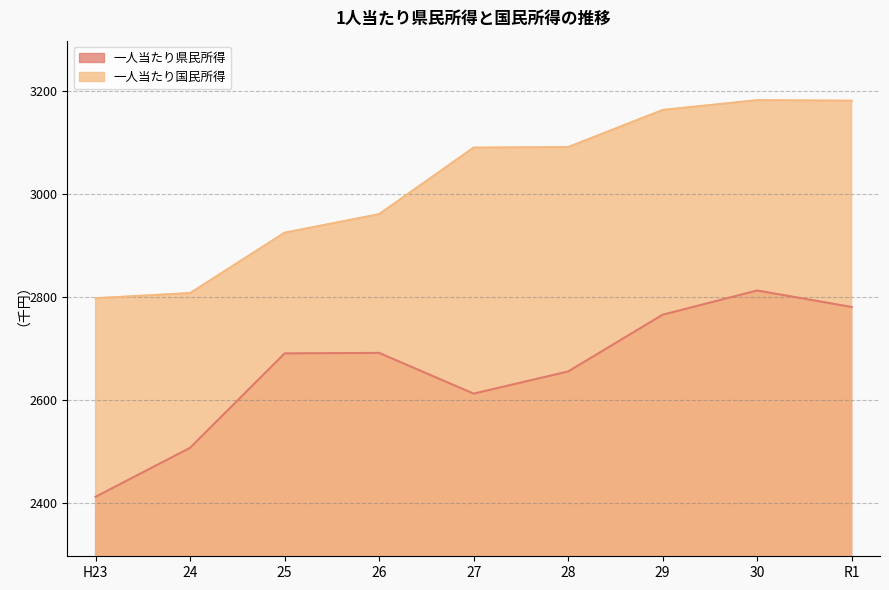

Which category has the highest value in the 一人当たり国民所得 series?

30